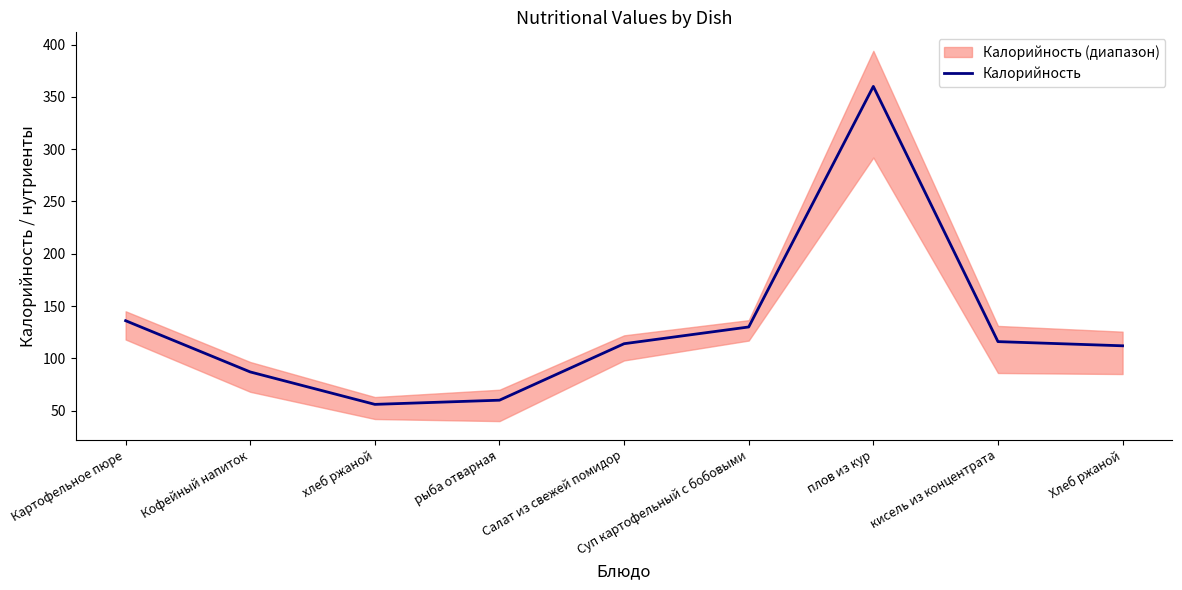

What is the label of the 6th point from the right?

рыба отварная